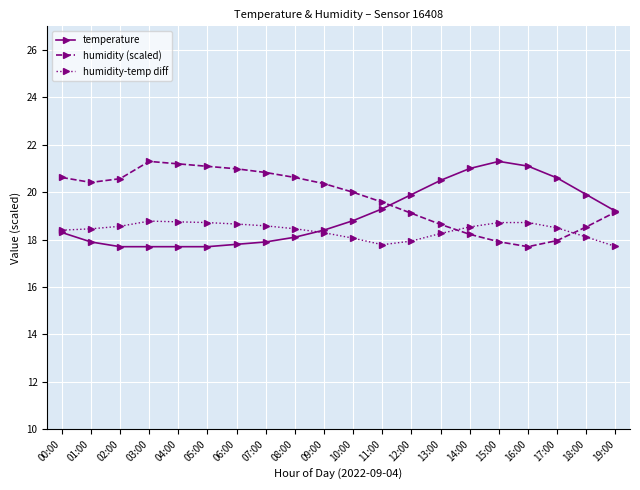

What is the difference between the highest and lowest values at 19:00?

1.5